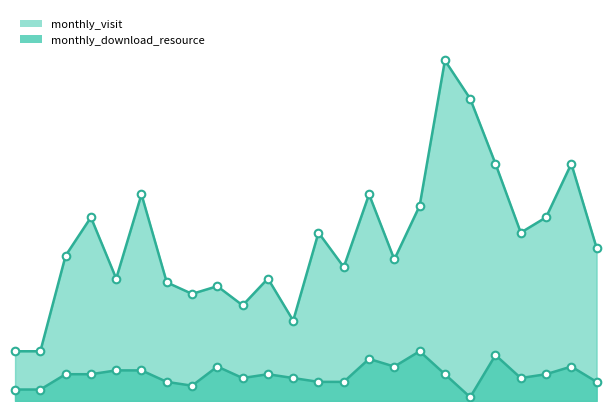

Is the value of monthly_visit at 2023-11 greater than the value of monthly_download_resource at 2023-05?

Yes